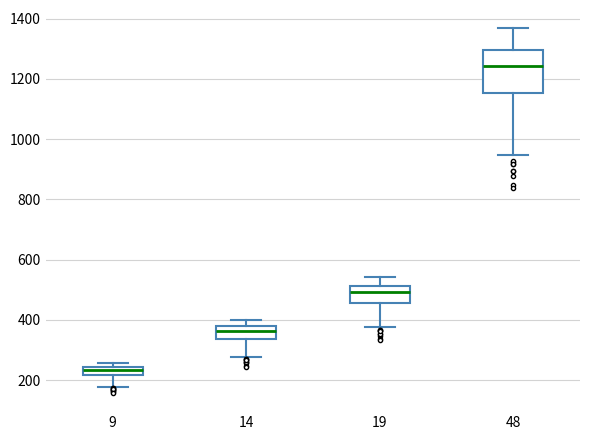

Which box has the highest median line?

48